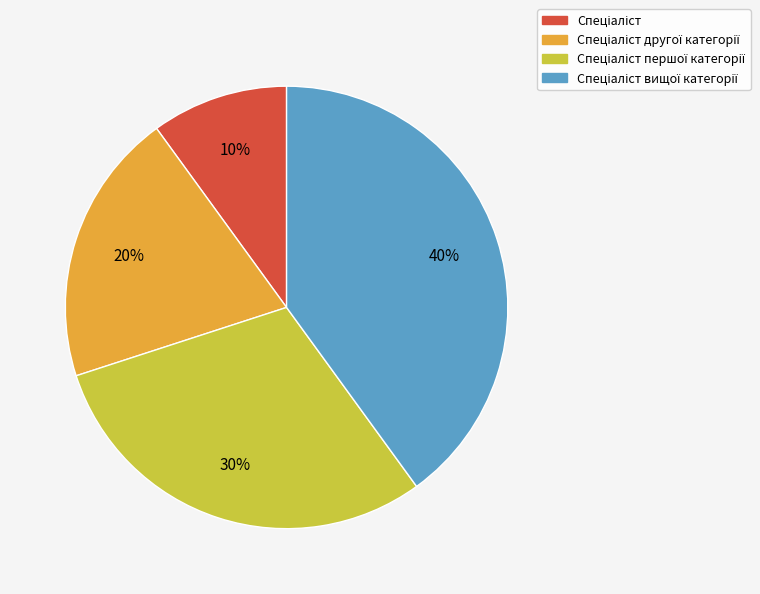

Is there any slice that represents more than half of the pie?

No